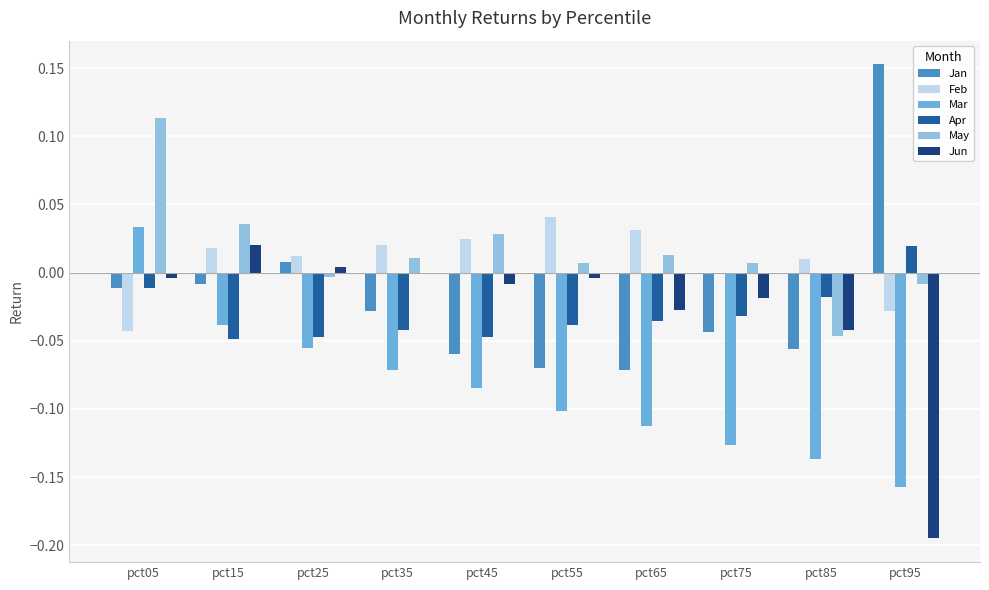

Which series changed the most between pct05 and pct25?

May